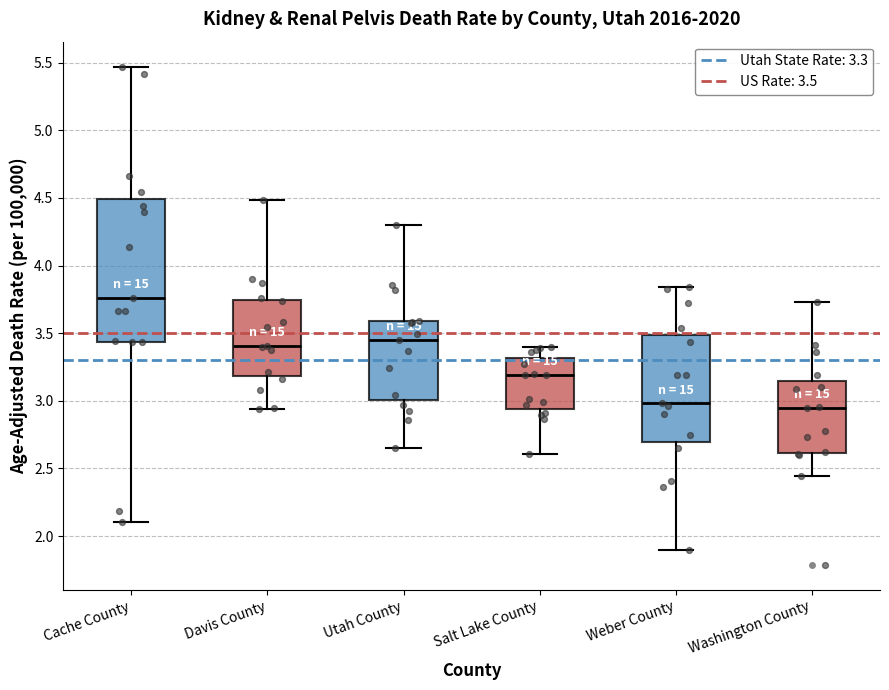

Reading left to right, transcribe this box plot: for each box, give where its median line is, the range the box spans, and where its two whiskers end, as read against the y-axis. The values are not printed on the chart, so give them approximately, as read against the axis.

Cache County: median 3.75, box 3.45 to 4.50, whiskers 2.10 to 5.45
Davis County: median 3.40, box 3.20 to 3.75, whiskers 2.95 to 4.50
Utah County: median 3.45, box 3.00 to 3.60, whiskers 2.65 to 4.30
Salt Lake County: median 3.20, box 2.95 to 3.30, whiskers 2.60 to 3.40
Weber County: median 3.00, box 2.70 to 3.50, whiskers 1.90 to 3.85
Washington County: median 2.95, box 2.60 to 3.15, whiskers 2.45 to 3.75